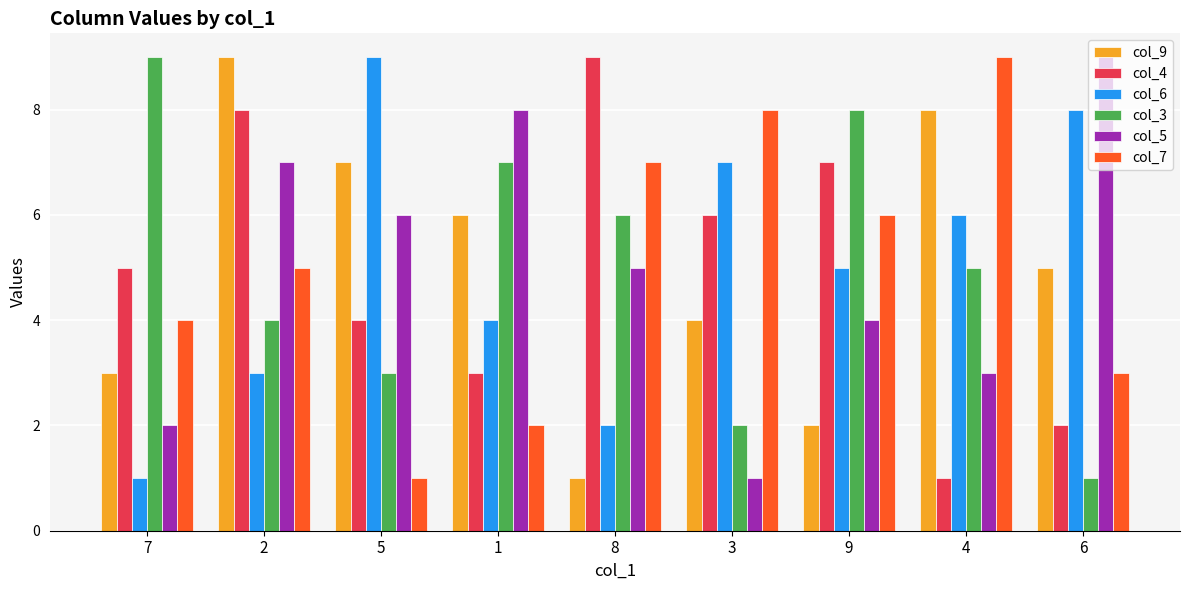

Which series changed the most between 5 and 4?

col_7